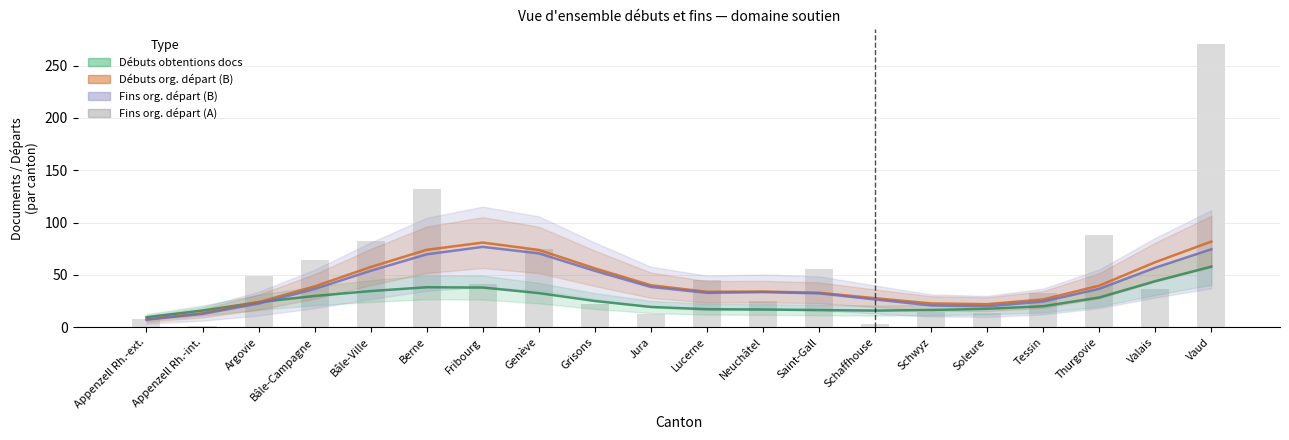

What position from the right is Jura?

11